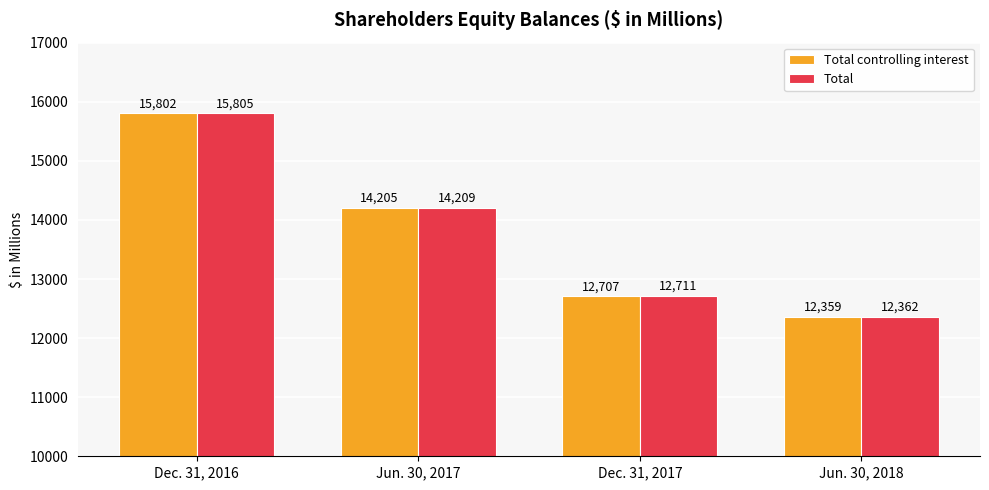

List the series in order of their peak value, highest first.

Total, Total controlling interest